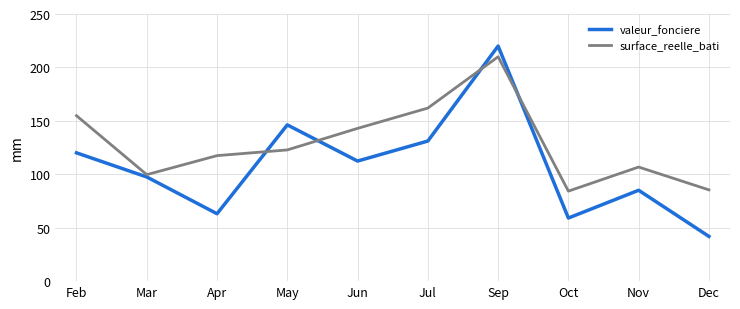

Which category has the highest value in the surface_reelle_bati series?

Sep